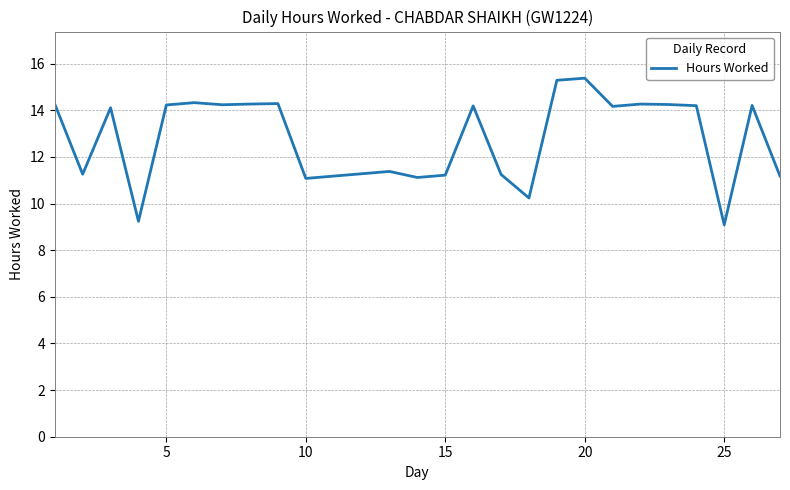

What is the greatest value displayed?

15.4